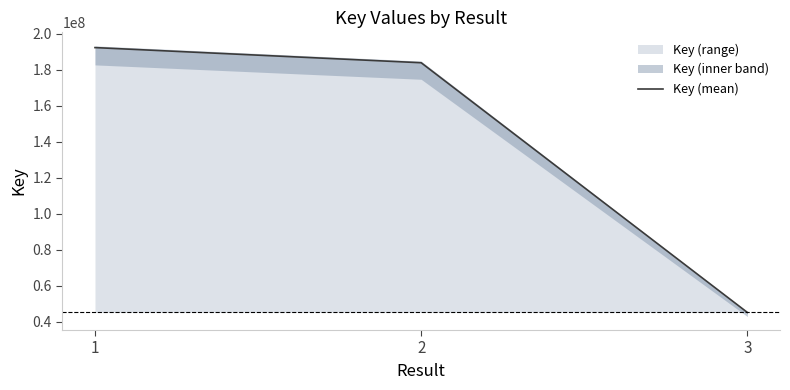

Which category has the lowest value across all series?

3